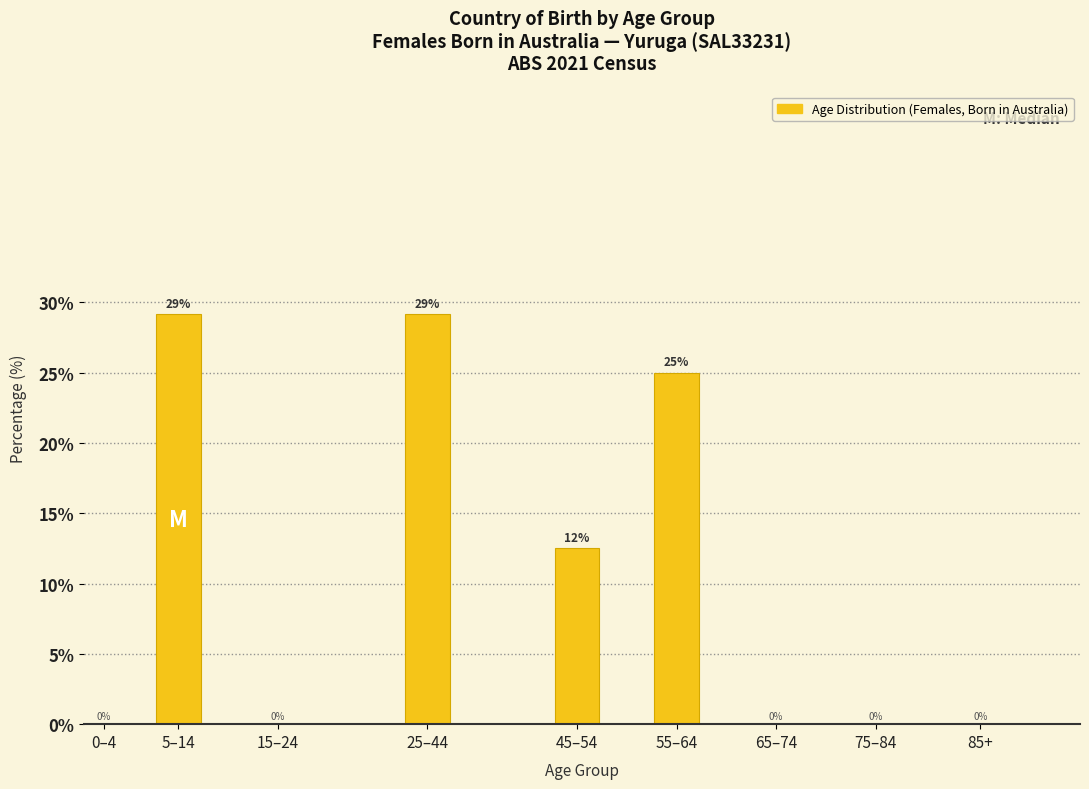

How many values are between 0 and 25?

7